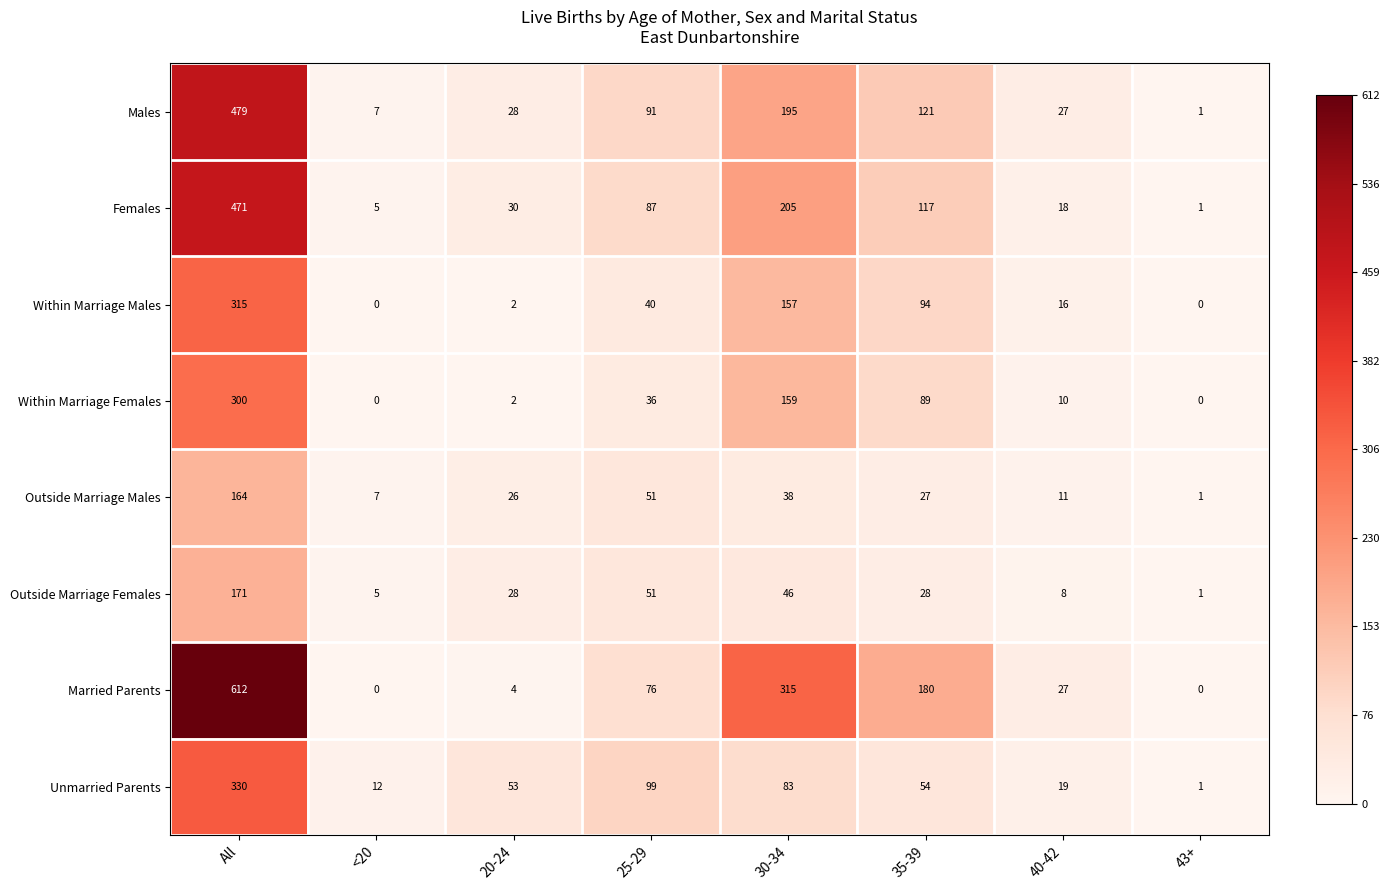

At which category is the sum across all series the highest?

All